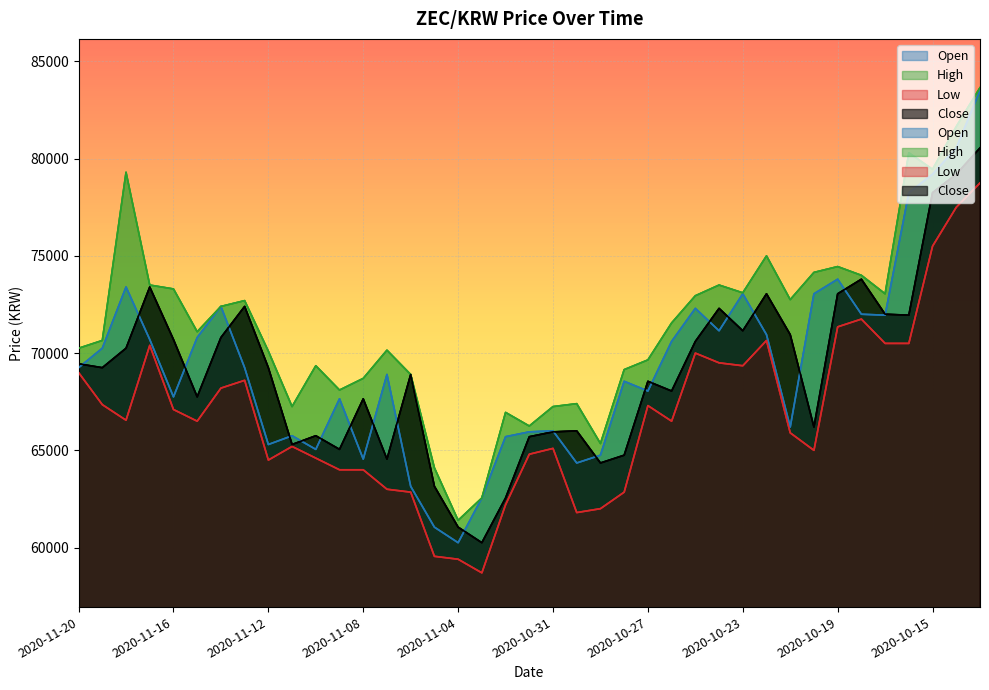

What is the total value across all series at 2020-10-31?

264300